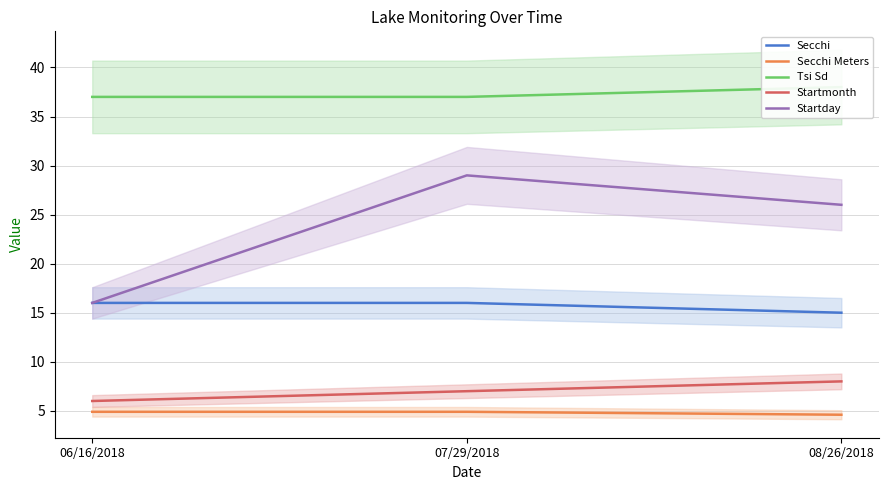

What is the difference between the Tsi Sd values at 07/29/2018 and 08/26/2018?

1.0